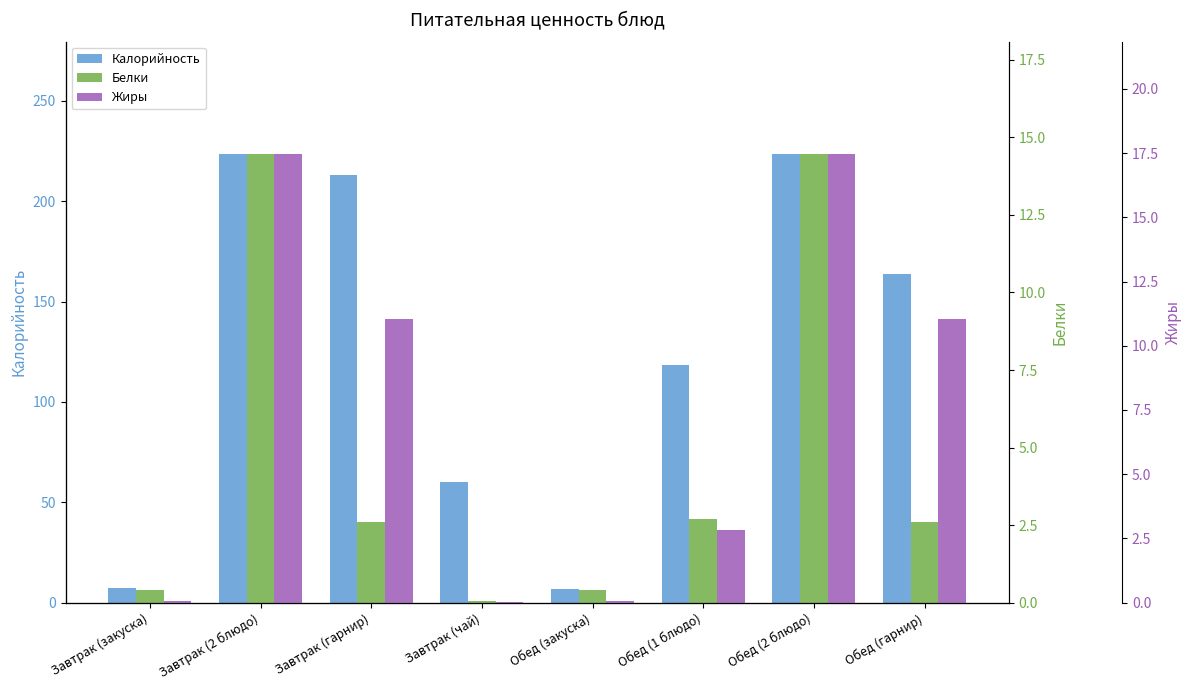

True or false: Жиры has a value of 11.1 at Завтрак (гарнир).

True